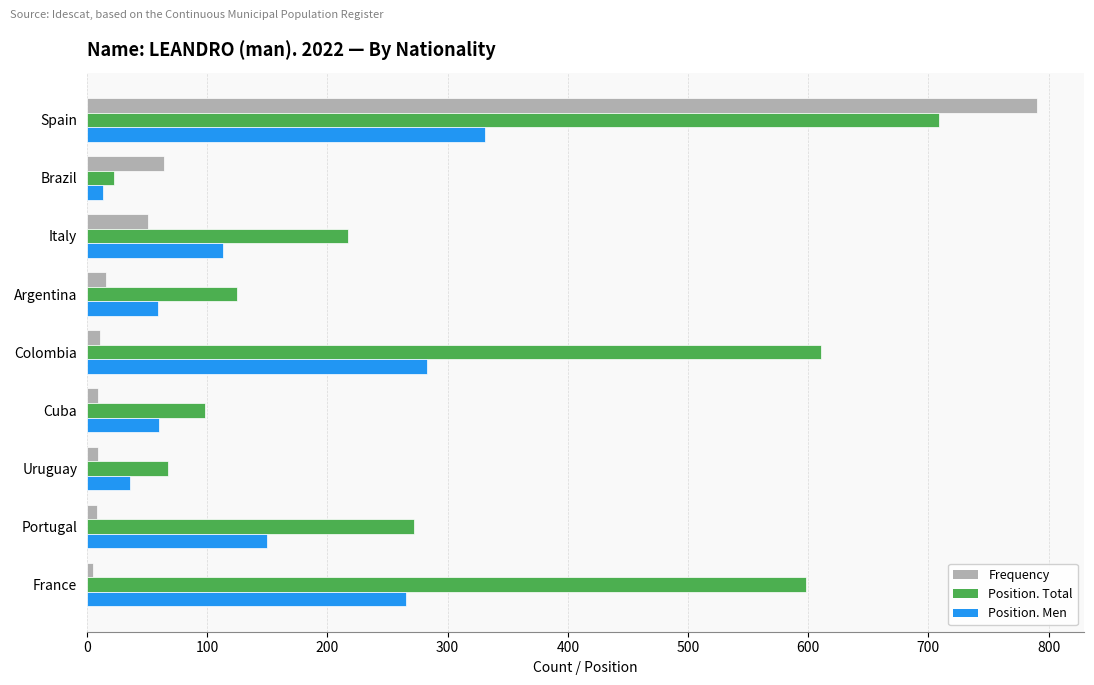

What is the difference between the maximum and minimum values in the Position. Total series?

687